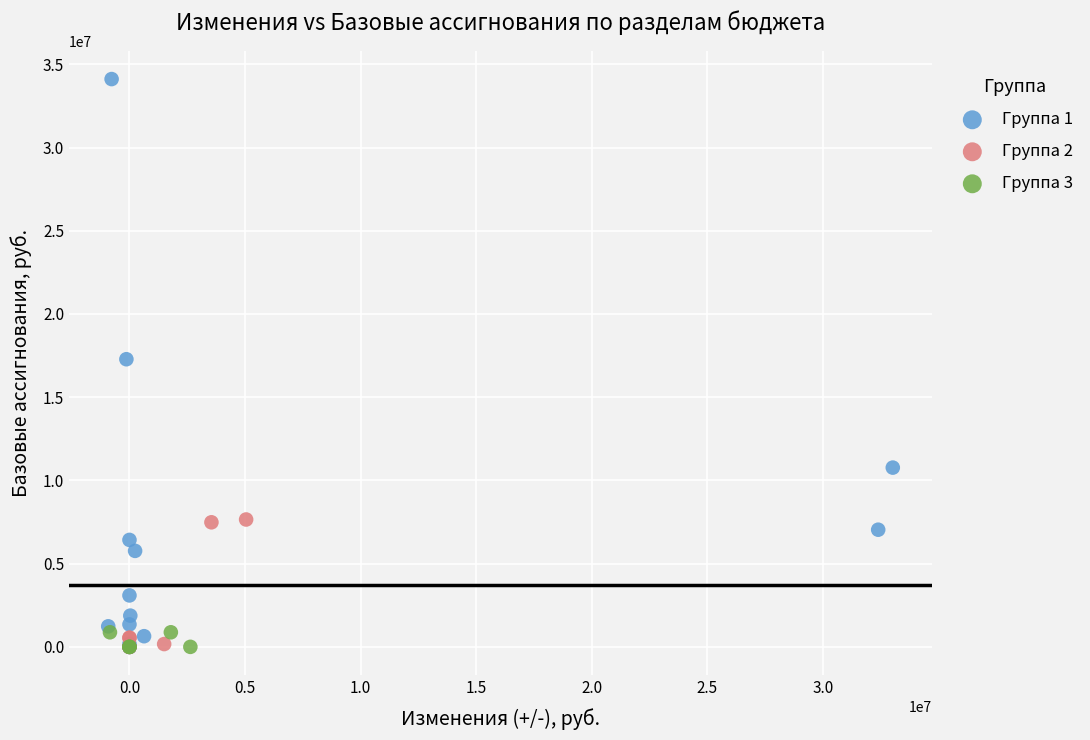

Which series has the widest spread of Y values?

Группа 1